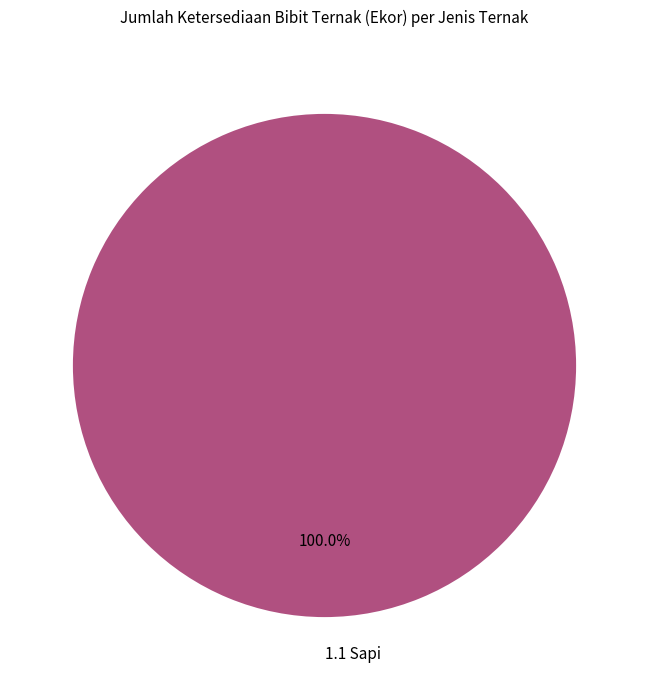

To the nearest percent, what portion does 1.1 Sapi represent?

100%